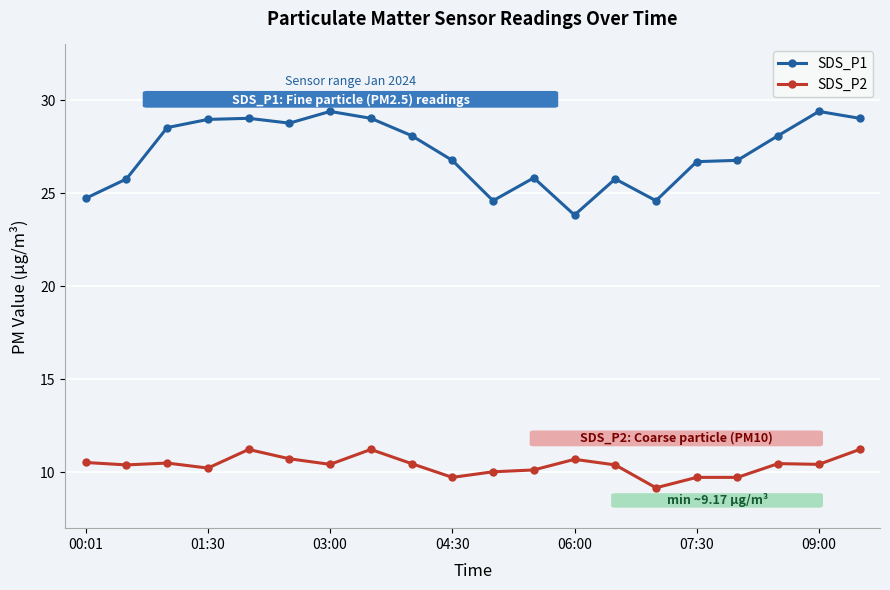

Which series has the largest total across all categories?

SDS_P1